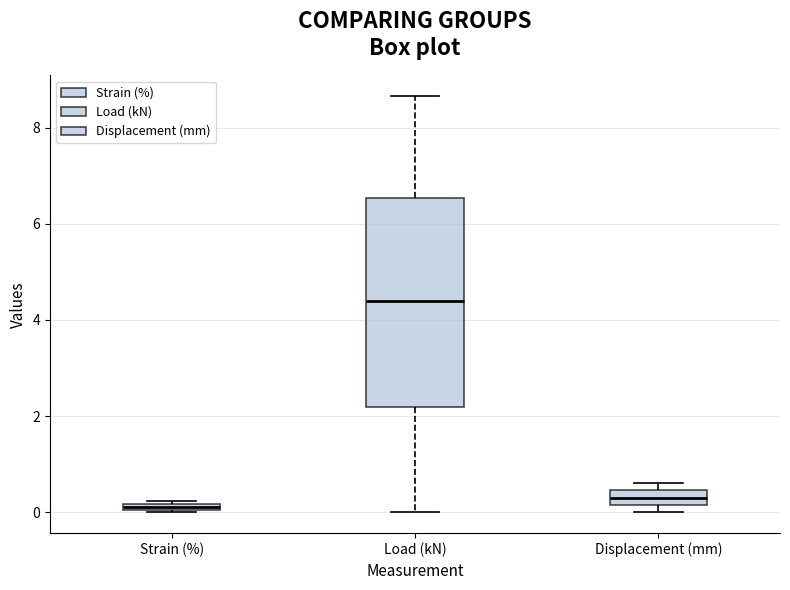

Which box's median line is the highest?

Load (kN)